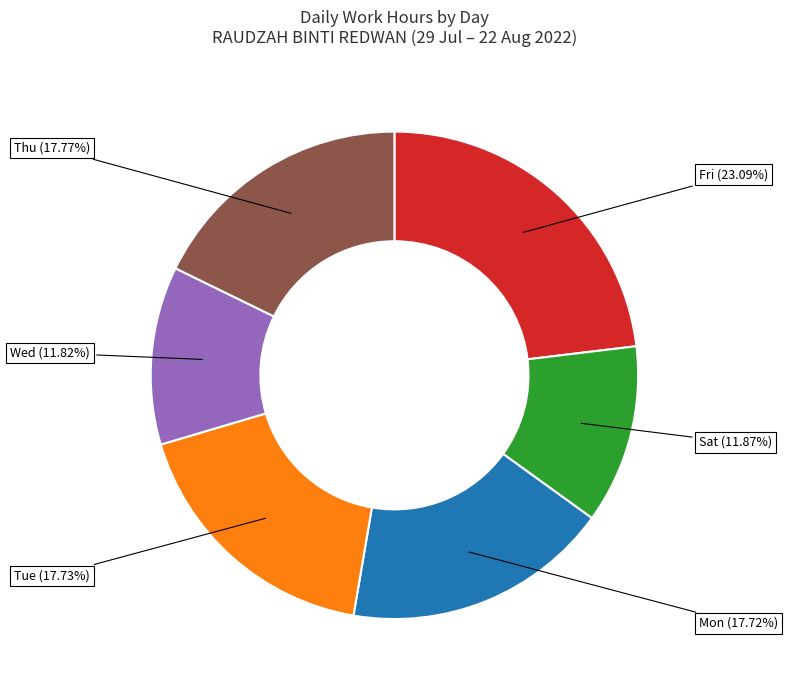

To the nearest percent, what is the average slice percentage?

17%